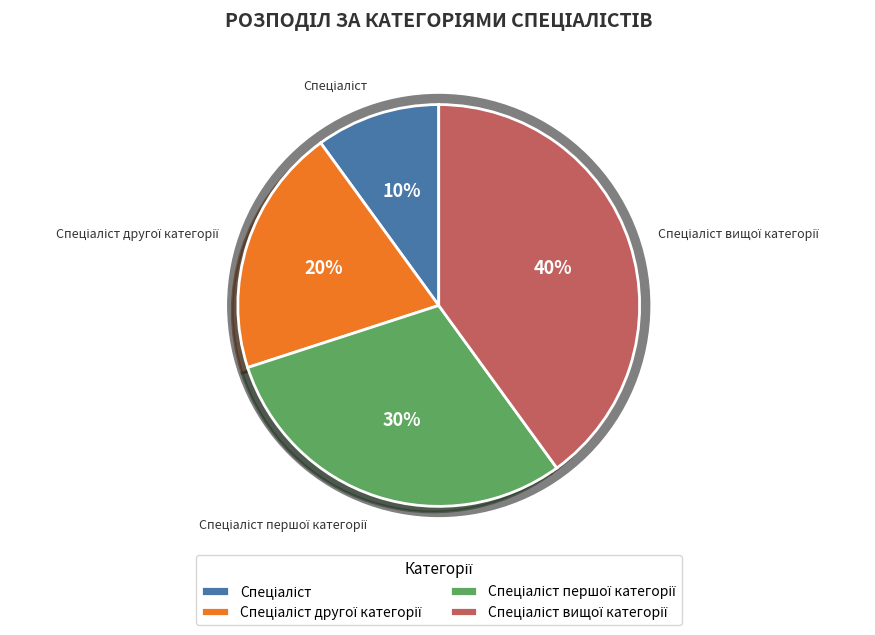

To the nearest percent, what is the difference between the largest and smallest slice percentages?

30%